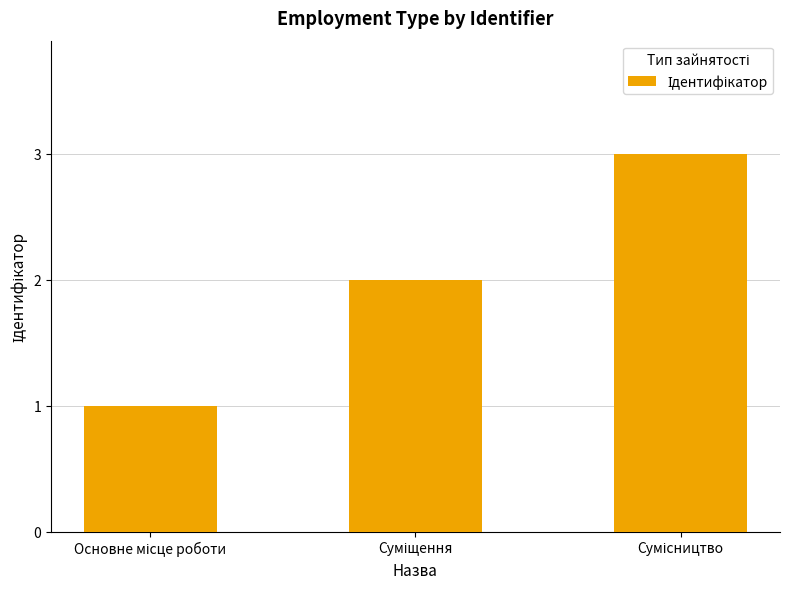

What is the greatest value displayed?

3